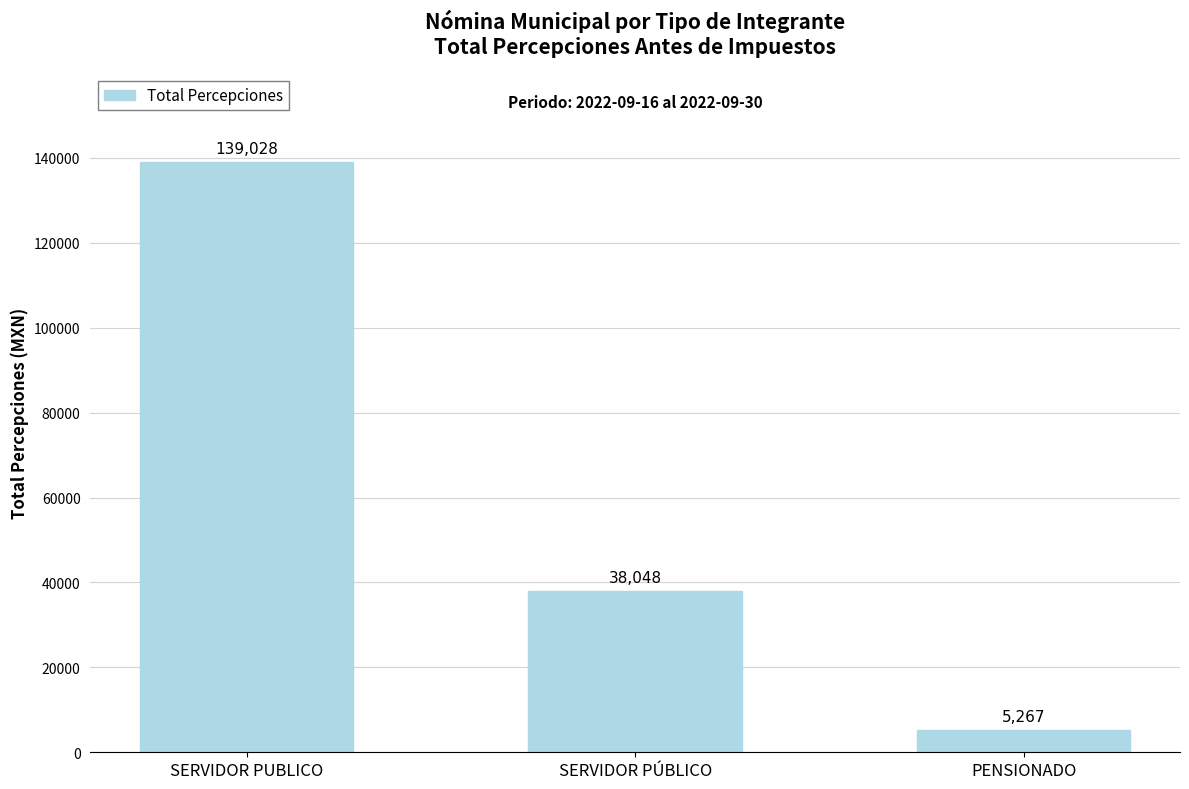

What is the sum of all values?

182342.9